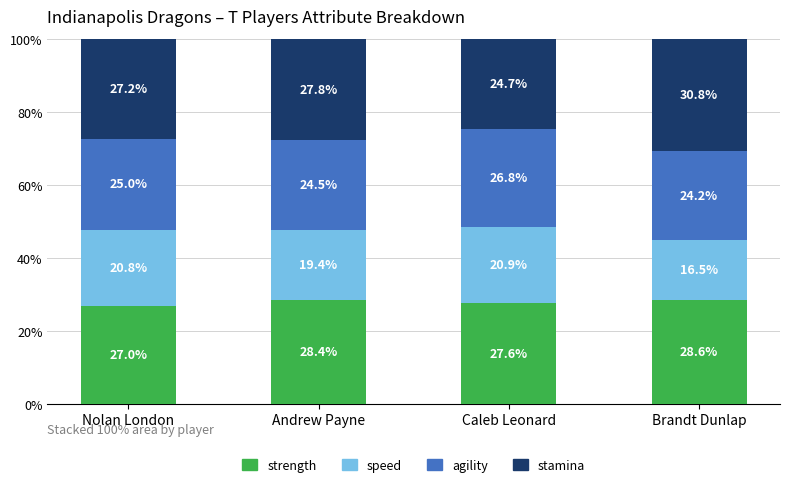

What is the total value across all series at Brandt Dunlap?

100.0